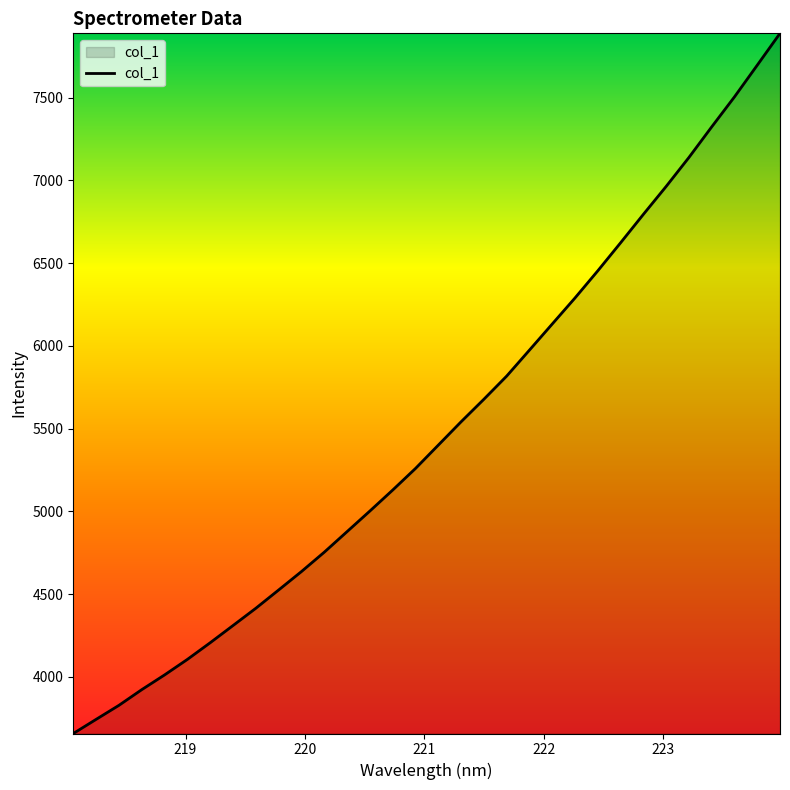

What is the maximum value shown in the chart?

7888.6